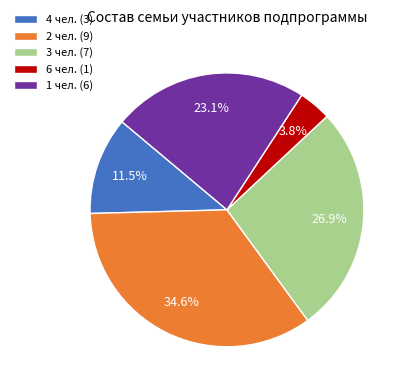

What is the smallest slice in the pie chart?

6 чел. (1)